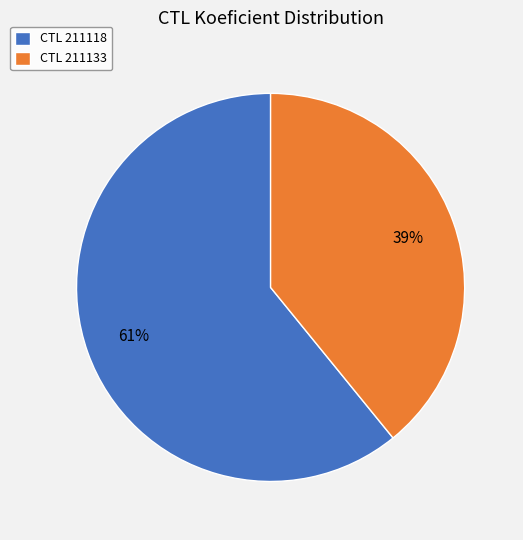

How many segments does this pie chart have?

2